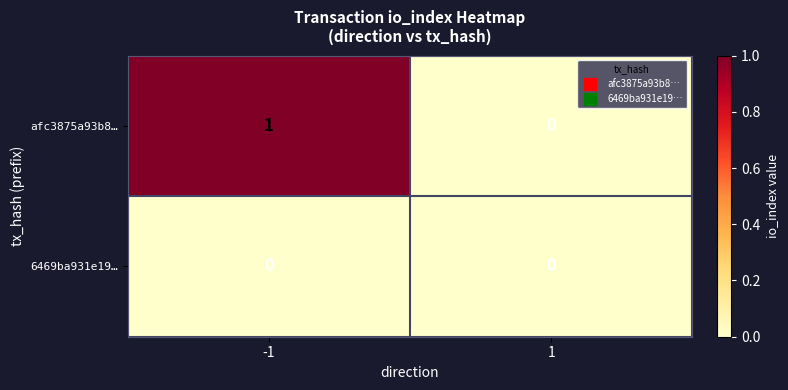

List the series in order of their overall mean, highest first.

afc3875a93b8…, 6469ba931e19…